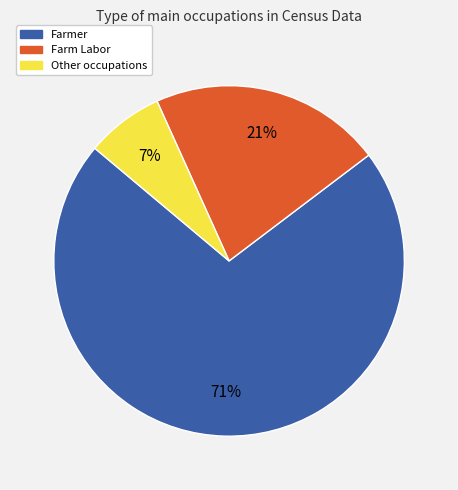

What is the ratio of the value at Farm Labor to the value at Other?

3.0